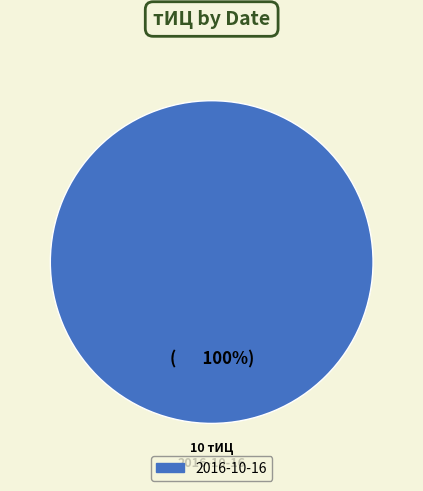

Is there a majority slice in this chart?

Yes